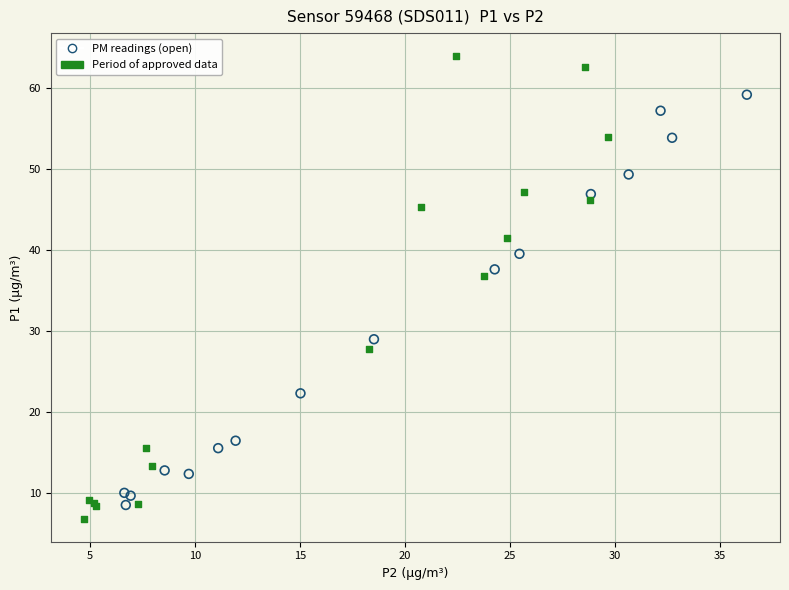

Which series reaches the maximum Y coordinate?

Period of approved data